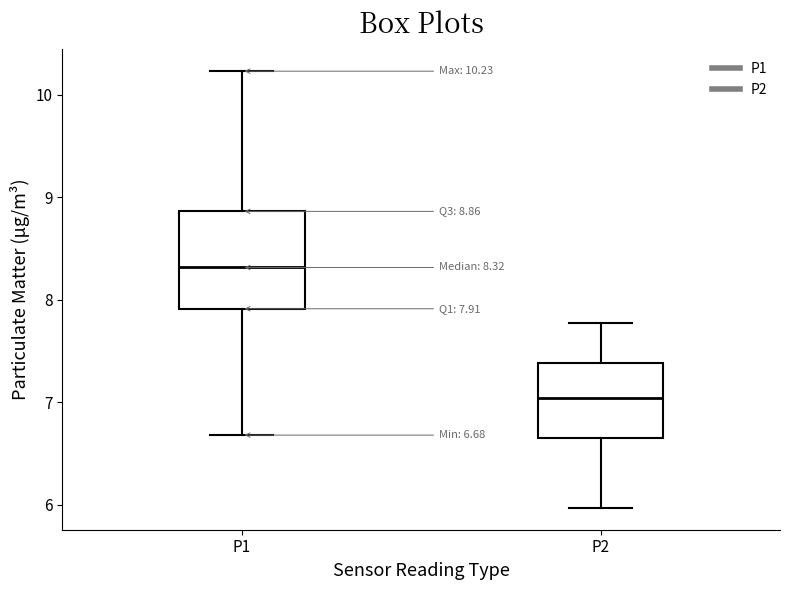

Comparing the boxes themselves (not the whiskers), which one is the tallest?

P1